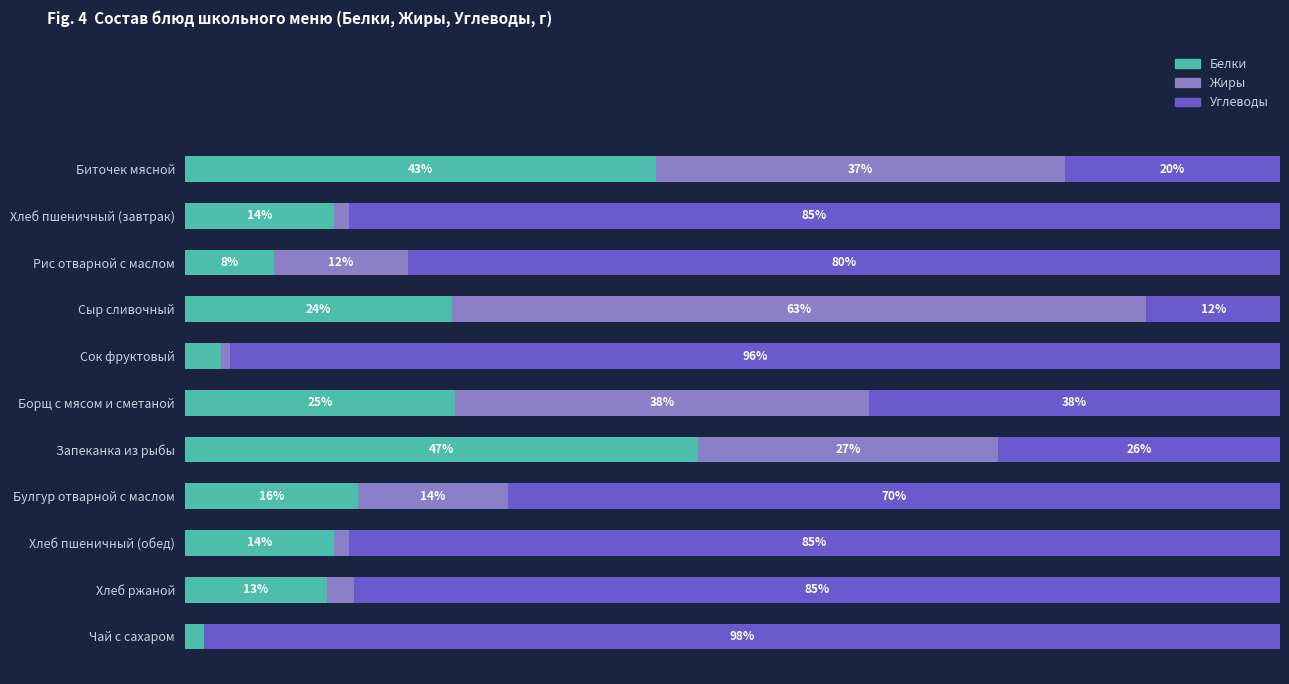

What are all the series names shown in the legend?

Белки, Жиры, Углеводы